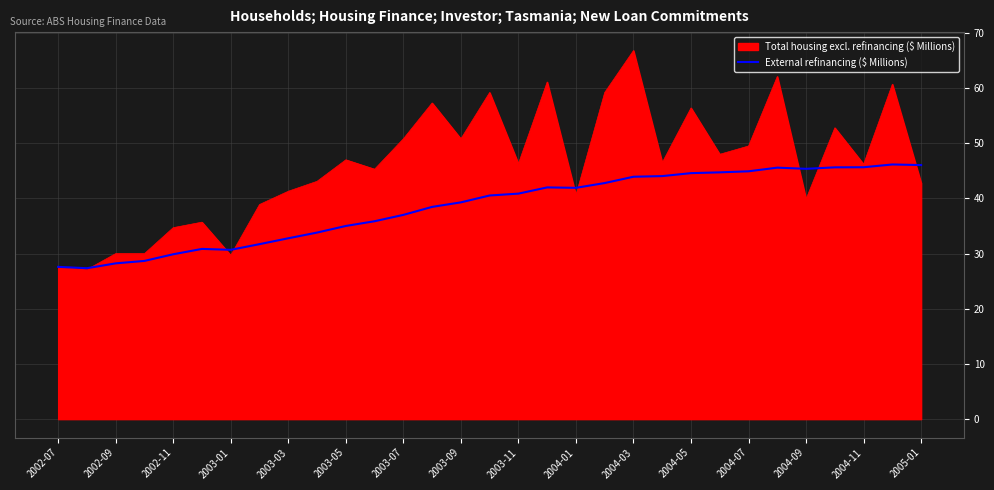

Which series has the largest total across all categories?

Total housing excl. refinancing ($ Millions)